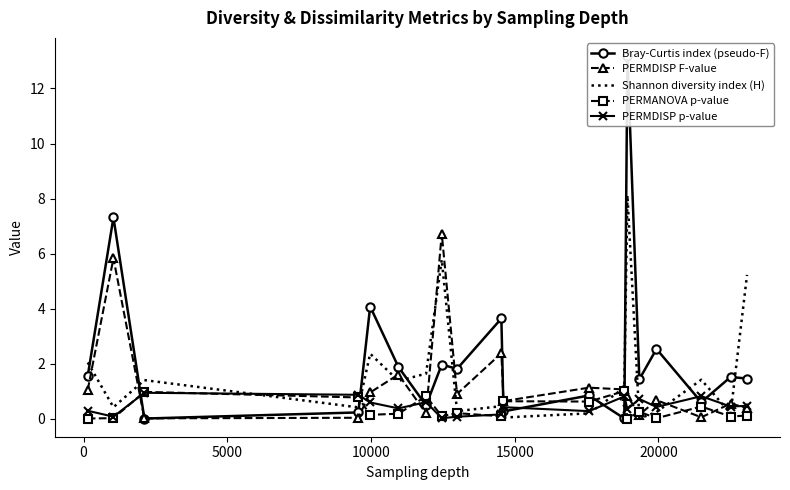

What is the maximum value for Shannon diversity index (H)?

8.1